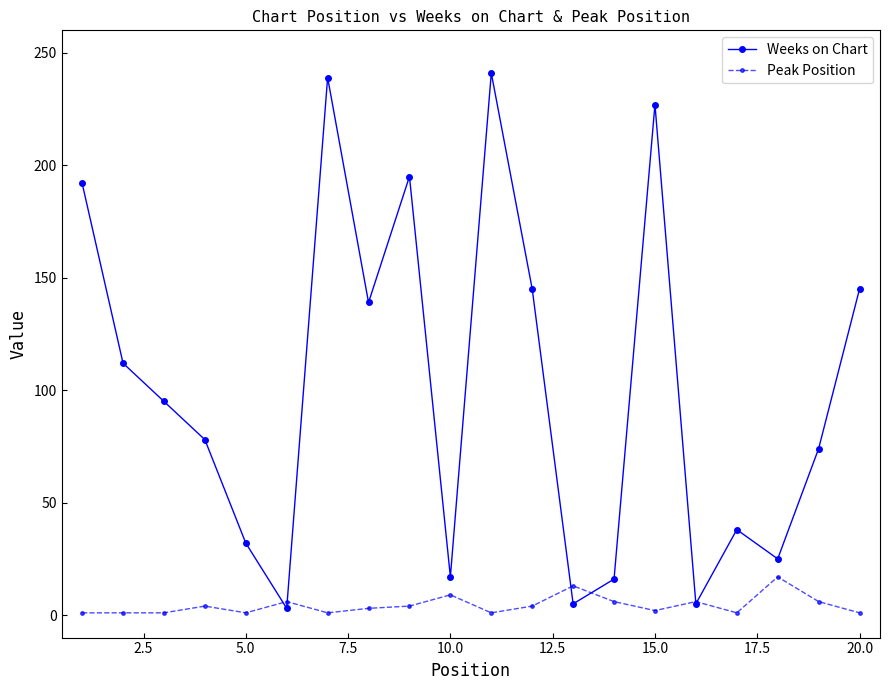

Which series has the largest range (max minus min)?

Weeks on Chart